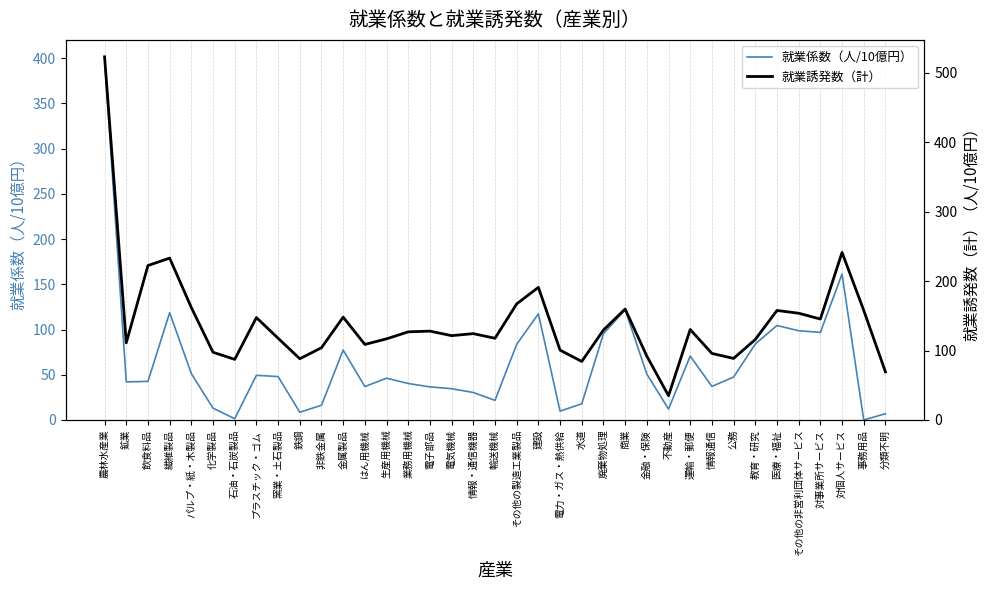

Where is 就業誘発数（計） nearest to the value 278?

対個人サービス